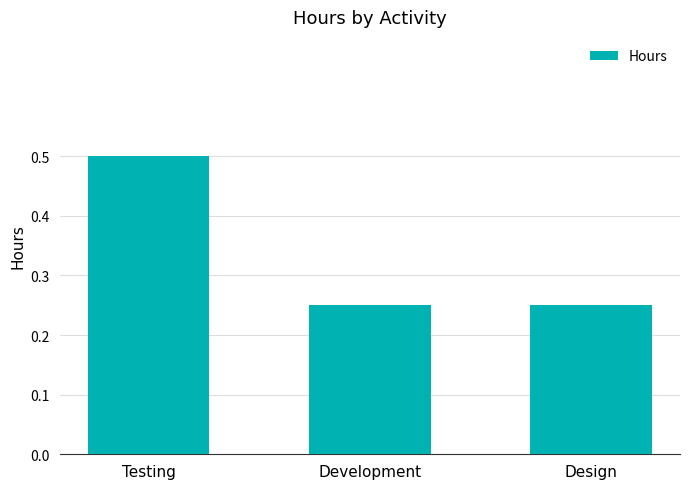

The chart shows a value of 0.1 at Development. True or false?

False